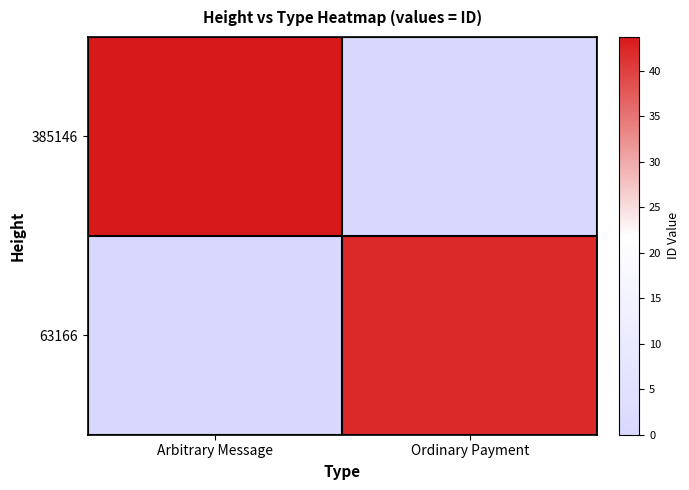

At which category is the sum across all series the highest?

Arbitrary Message